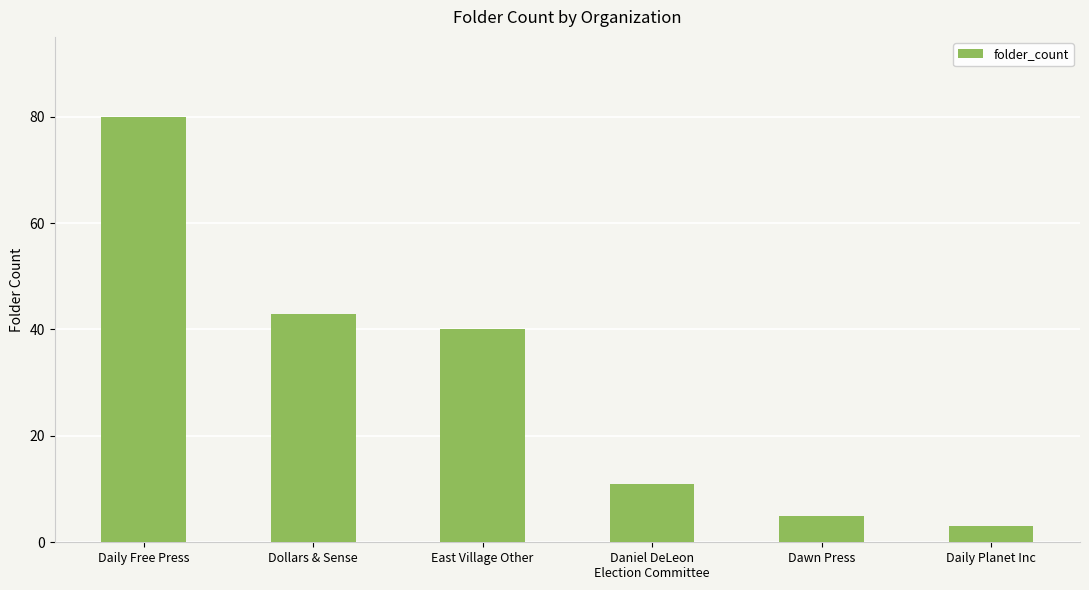

Are the bars grouped side by side (vs. stacked)?

No